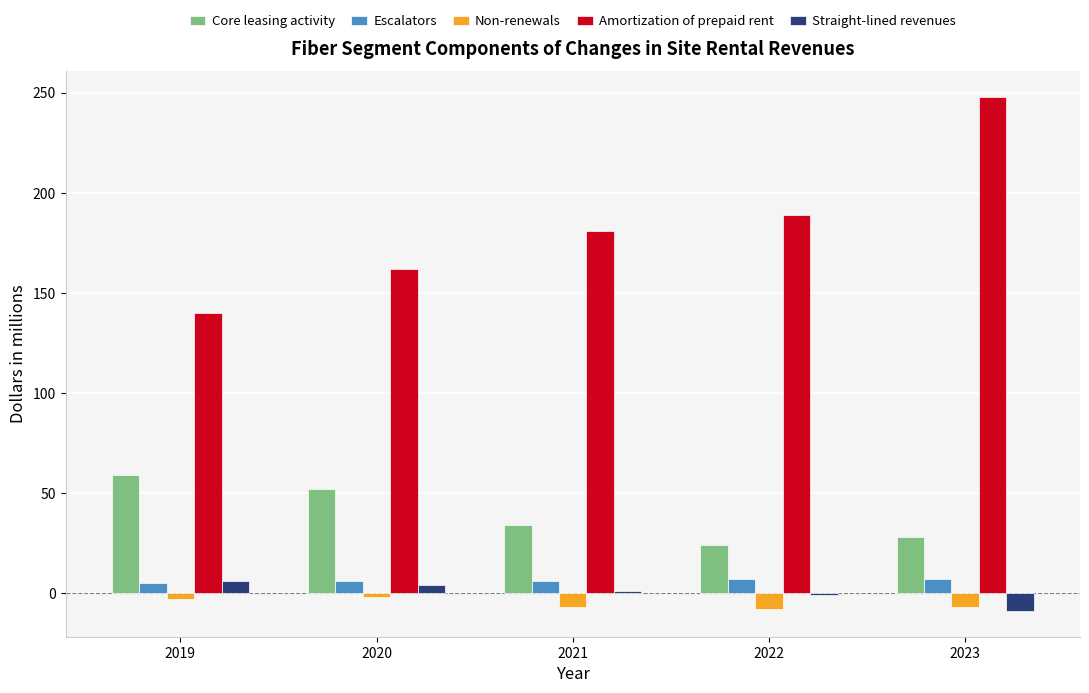

At how many categories does at least one series exceed 109?

5